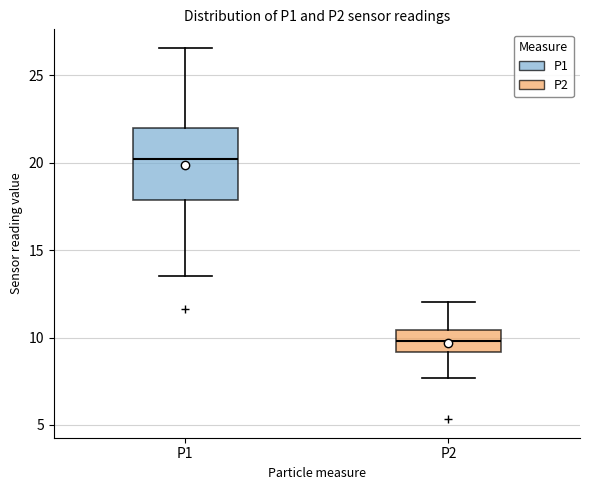

Which box is the tallest, from its lower edge to its upper edge?

P1